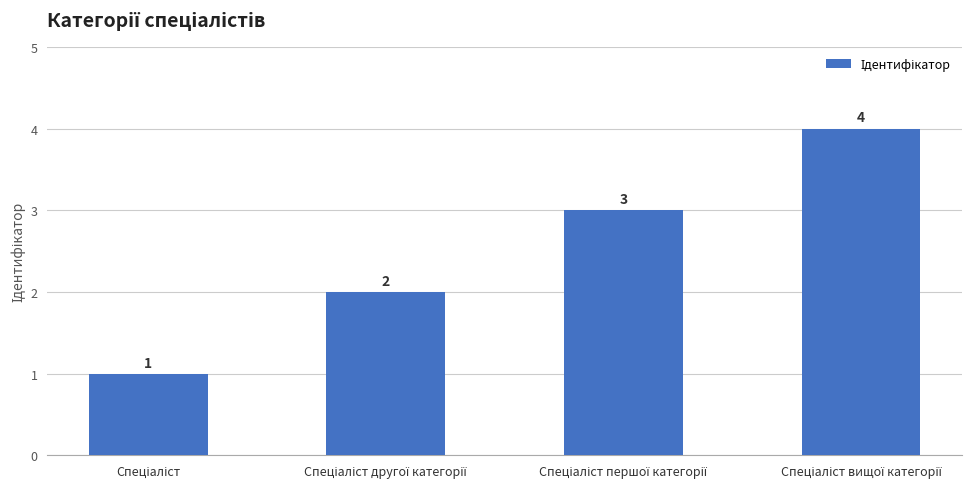

What is the value of the 3rd bar from the left?

3